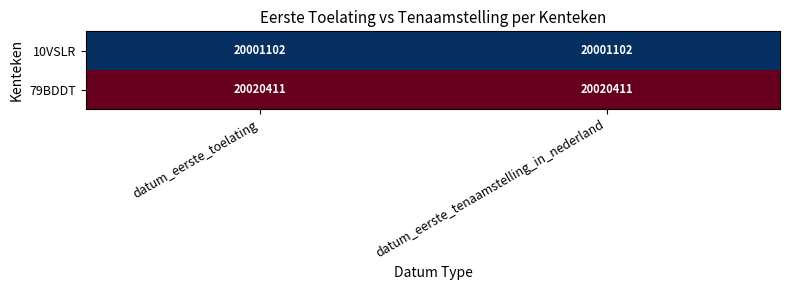

At datum_eerste_toelating, list the series in order from smallest to largest.

10VSLR, 79BDDT